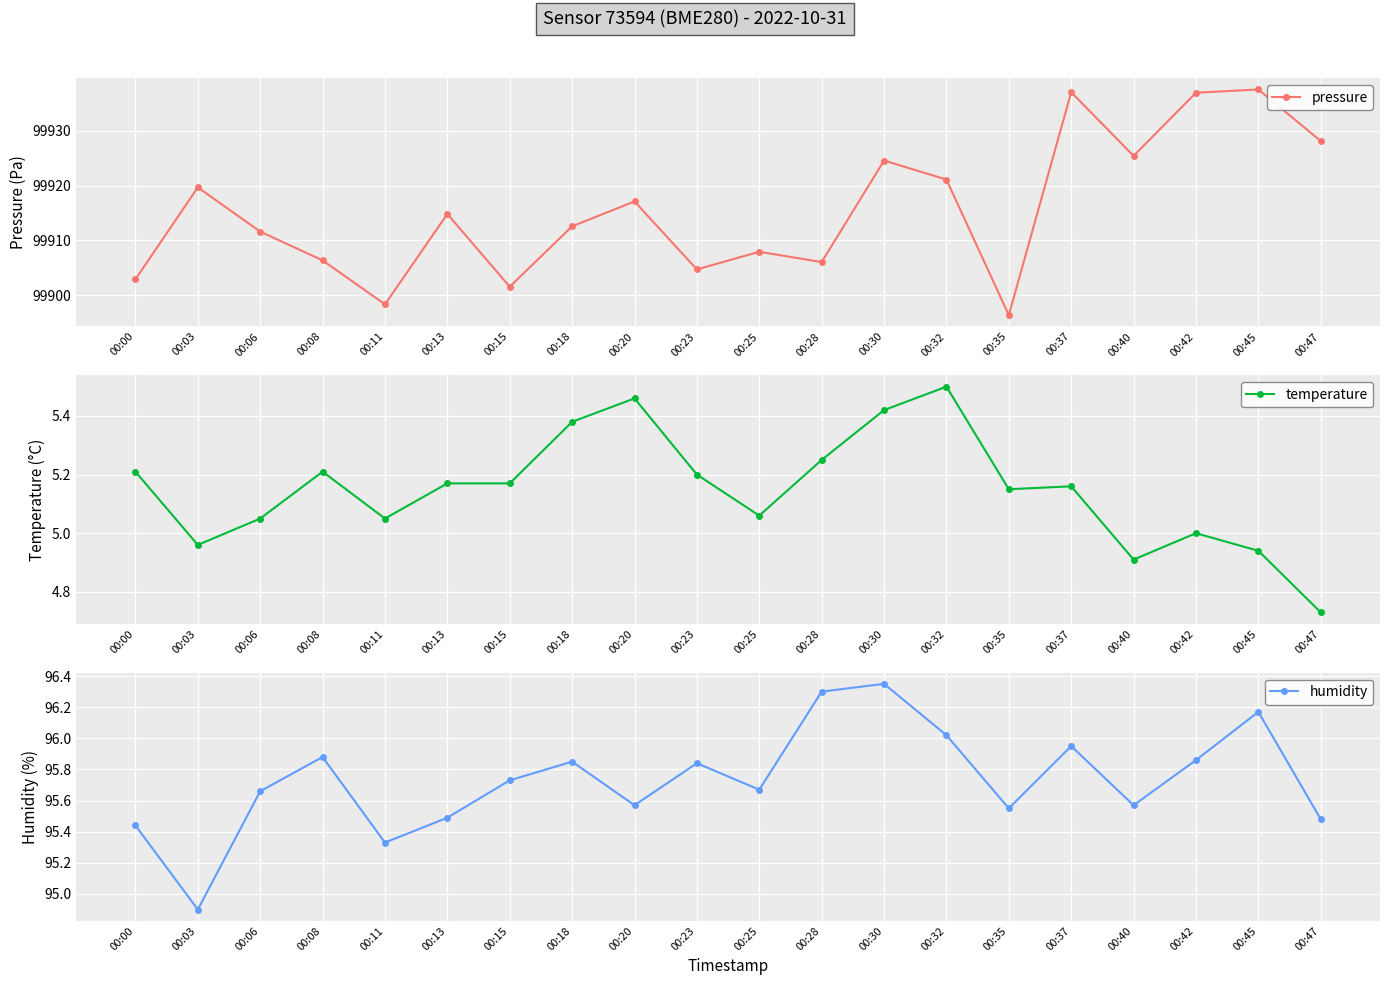

How many lines are shown in the chart?

3